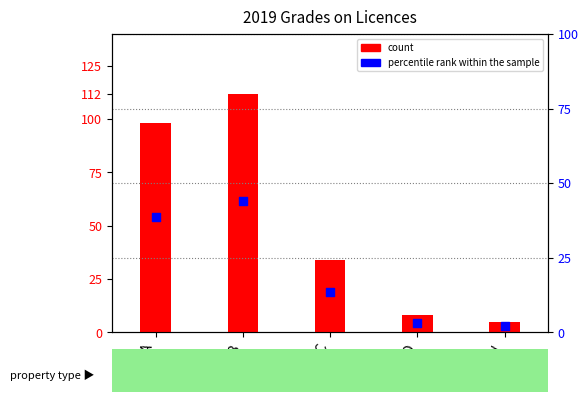

At which category is the sum across all series the highest?

B